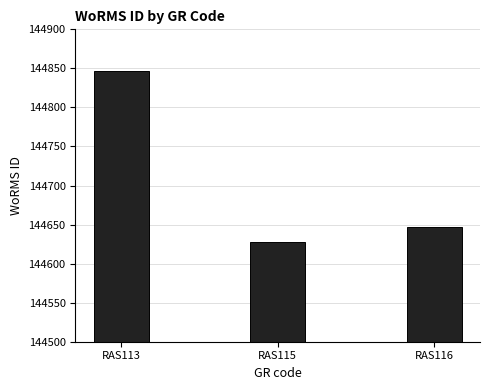

Which has a higher value, RAS113 or RAS116?

RAS113